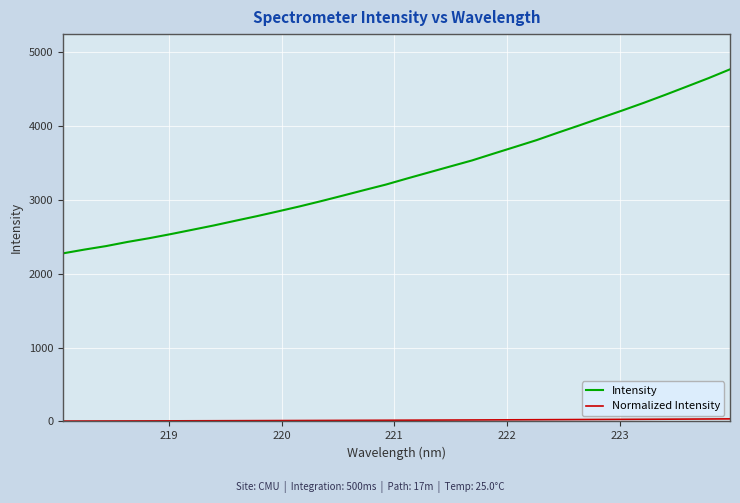

What is the maximum value shown in the chart?

4767.7